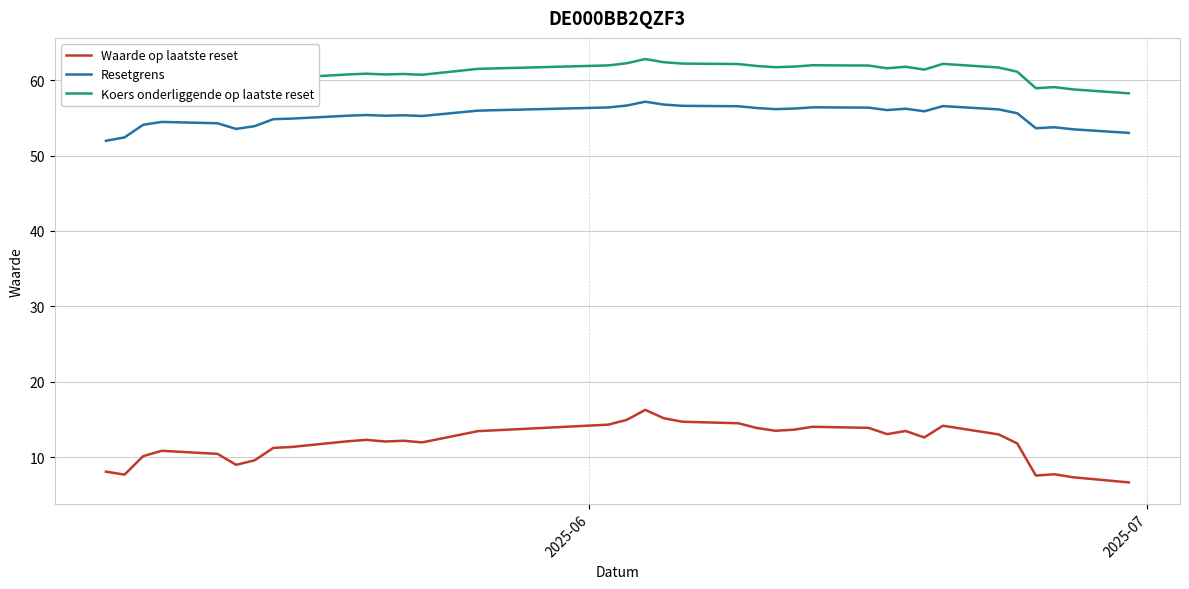

True or false: Resetgrens and Waarde op laatste reset intersect in this chart.

False